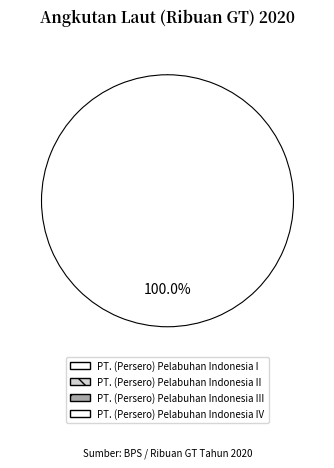

How many segments does this pie chart have?

4